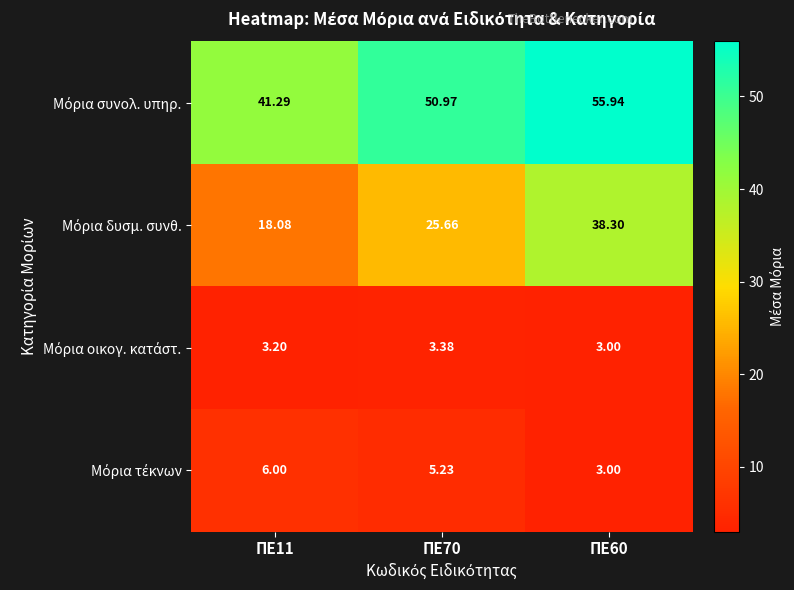

At which category is the sum across all series the highest?

ΠΕ60